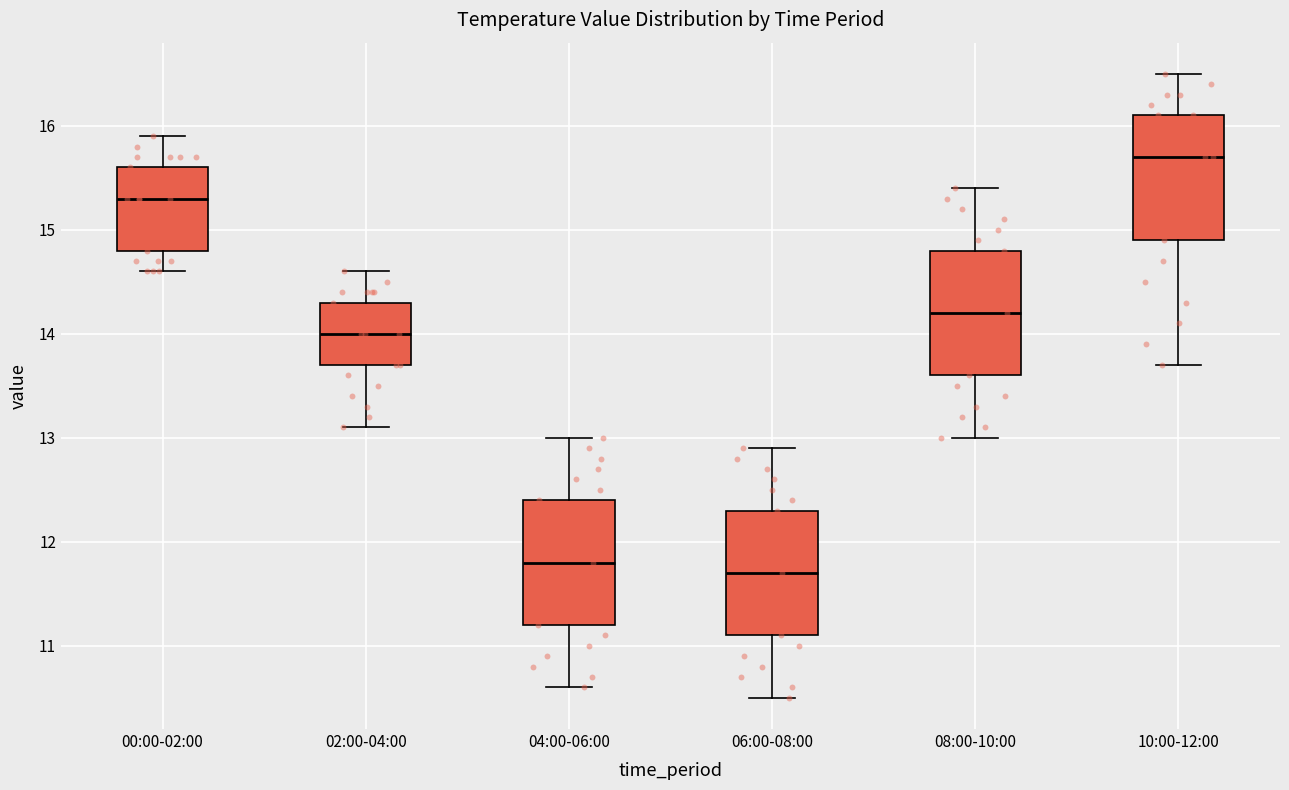

Which box's median line is the highest?

10:00-12:00